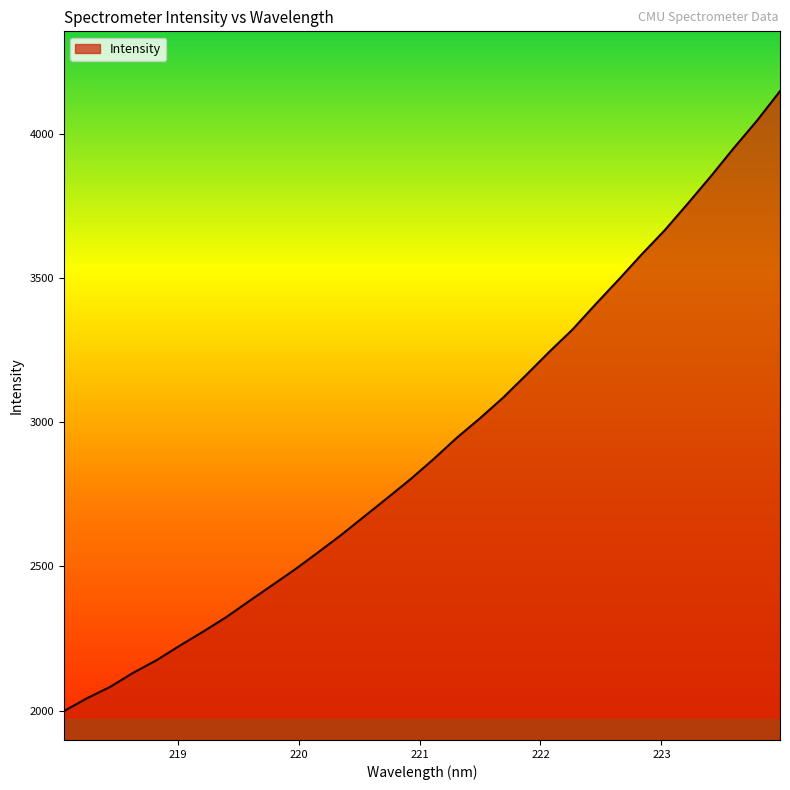

Does the chart display data point markers on the line(s)?

No